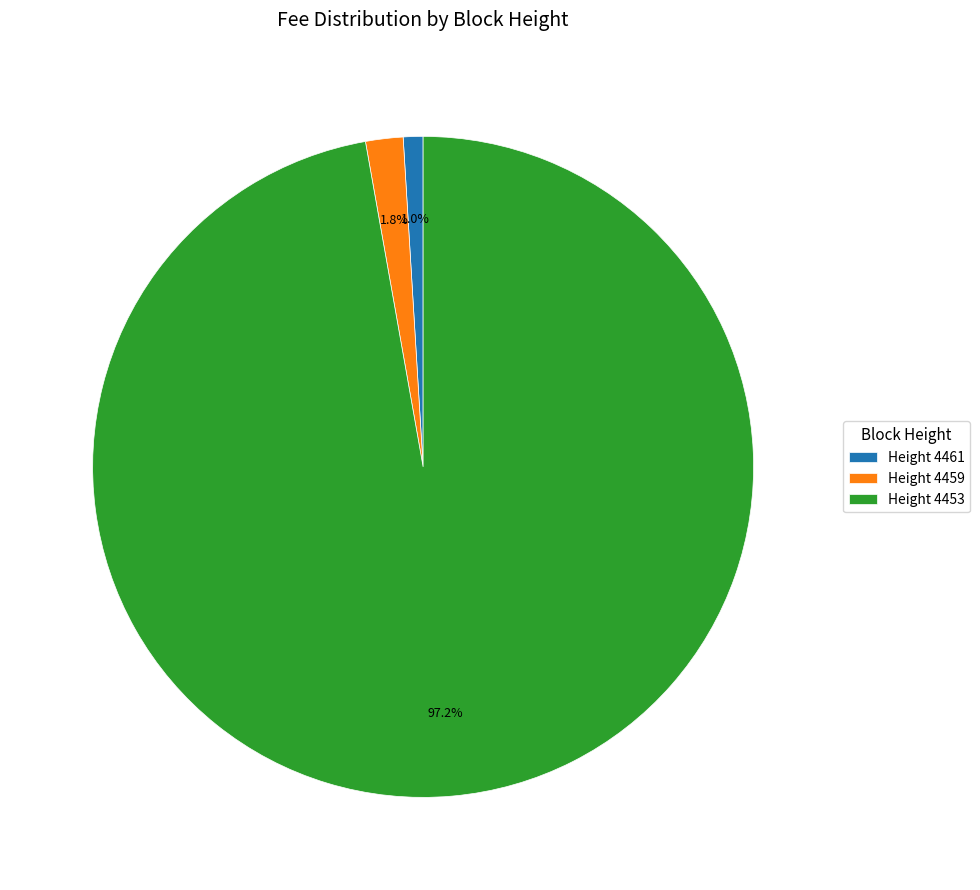

How much of the chart is everything except Height 4459?

98.2%